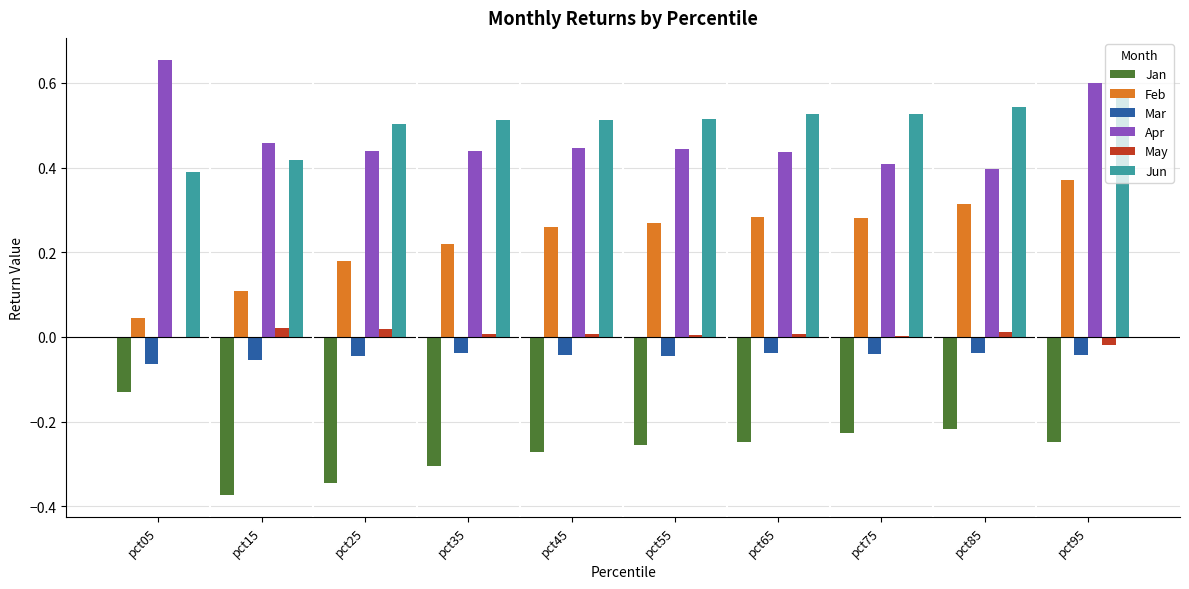

Is the value of Jun at pct85 greater than the value of May at pct35?

Yes